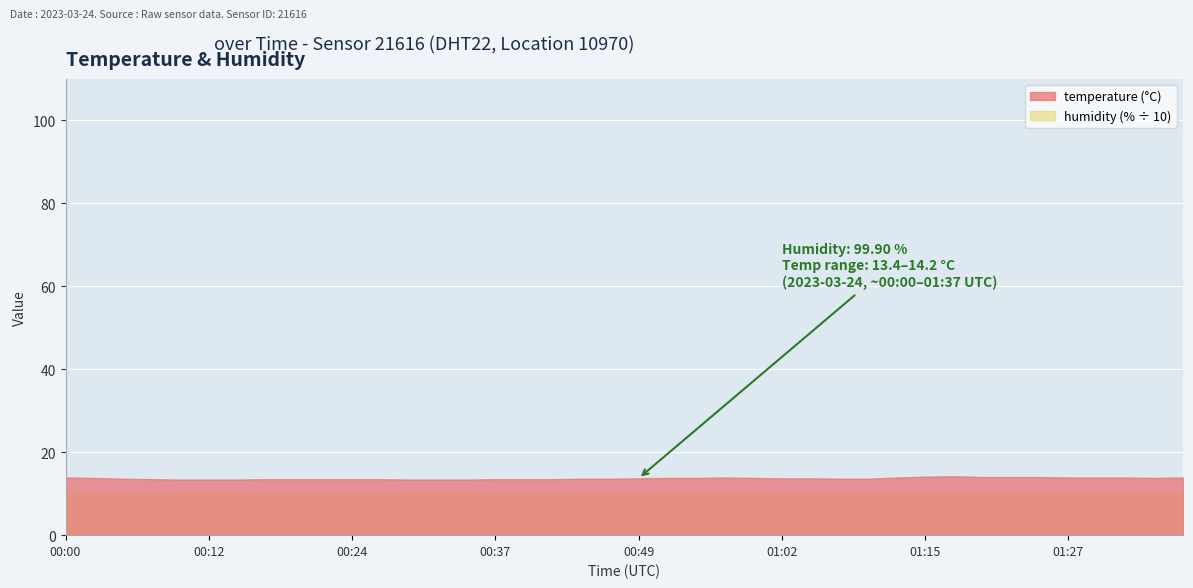

Is it true that the value at 2023-03-24T01:20:06 is 14.0?

True